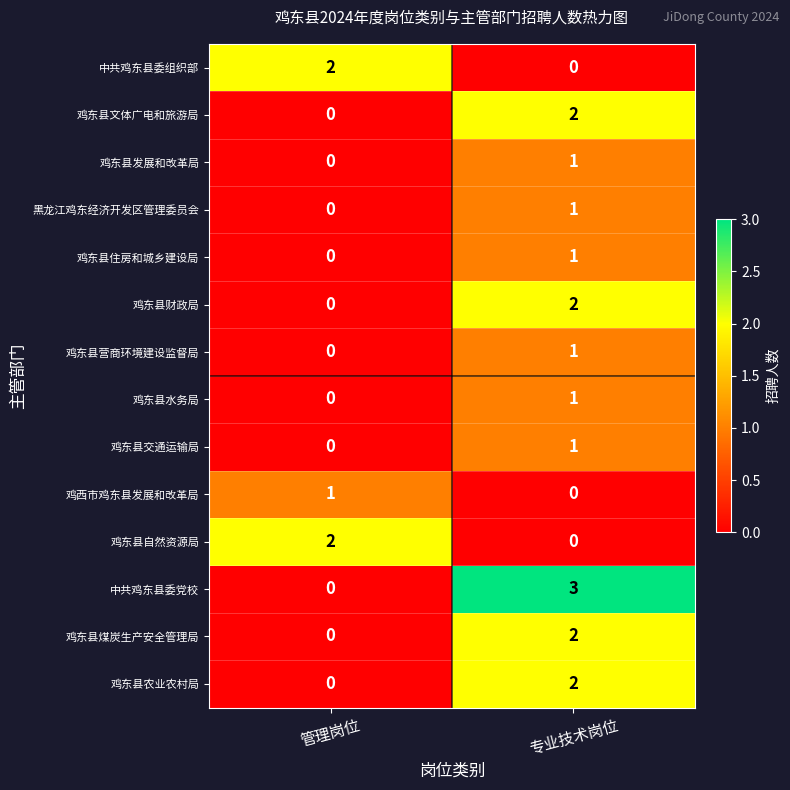

Rank the categories by 鸡东县营商环境建设监督局 value from highest to lowest.

专业技术岗位, 管理岗位